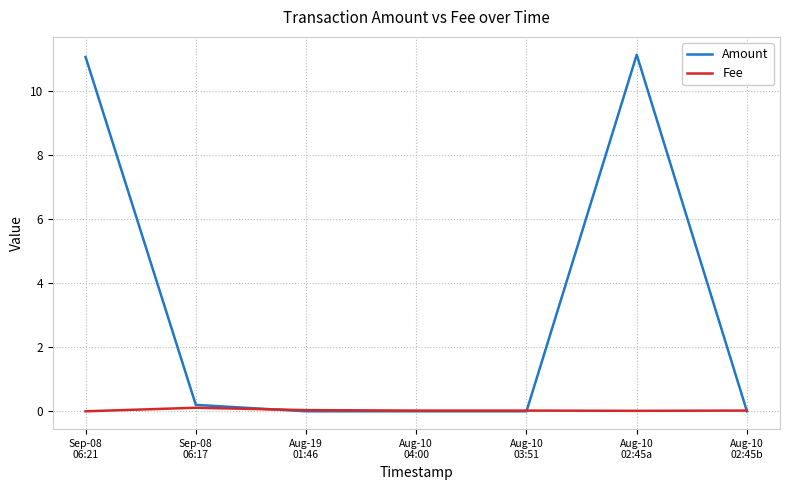

How many lines are shown in the chart?

2